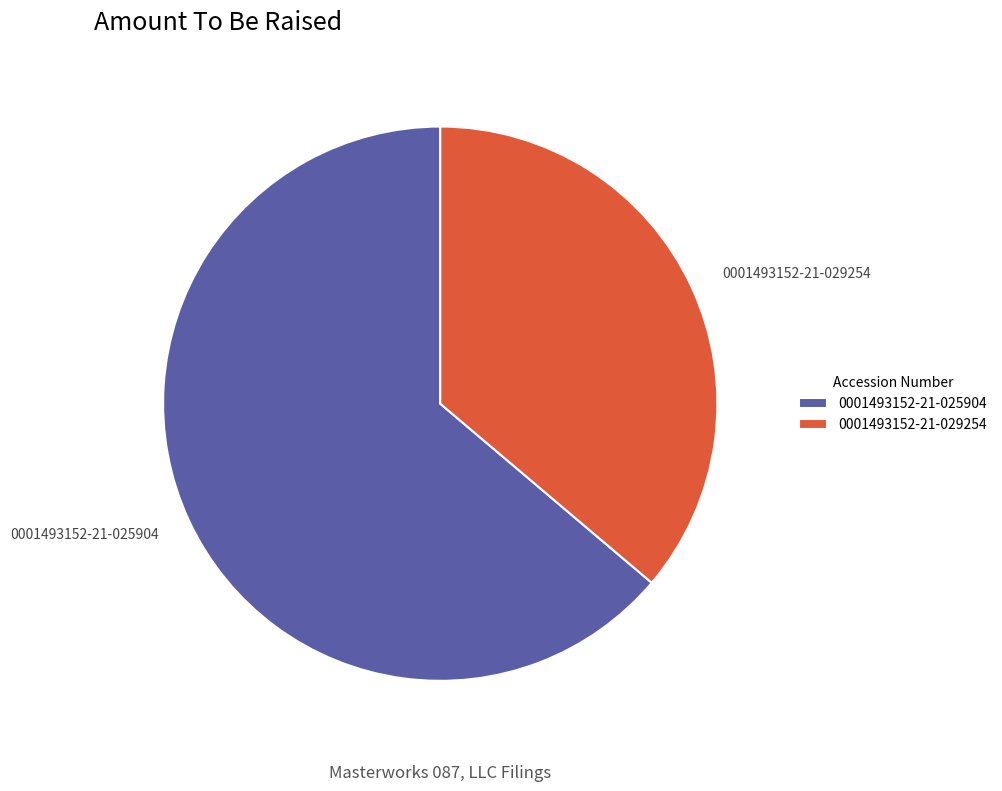

The 0001493152-21-025904 slice represents 64% of the pie. True or false?

True